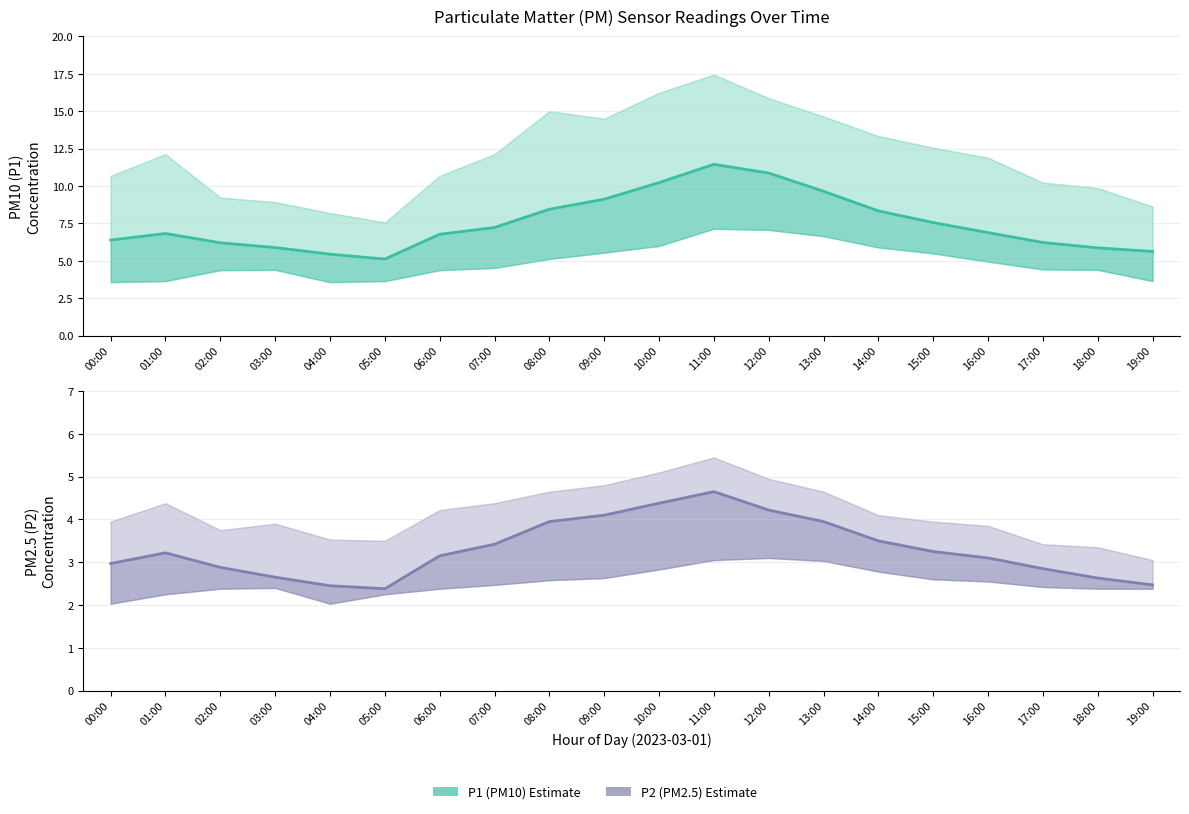

At 05:00, list the series in order from smallest to largest.

P2 (PM2.5) Estimate, P1 (PM10) Estimate